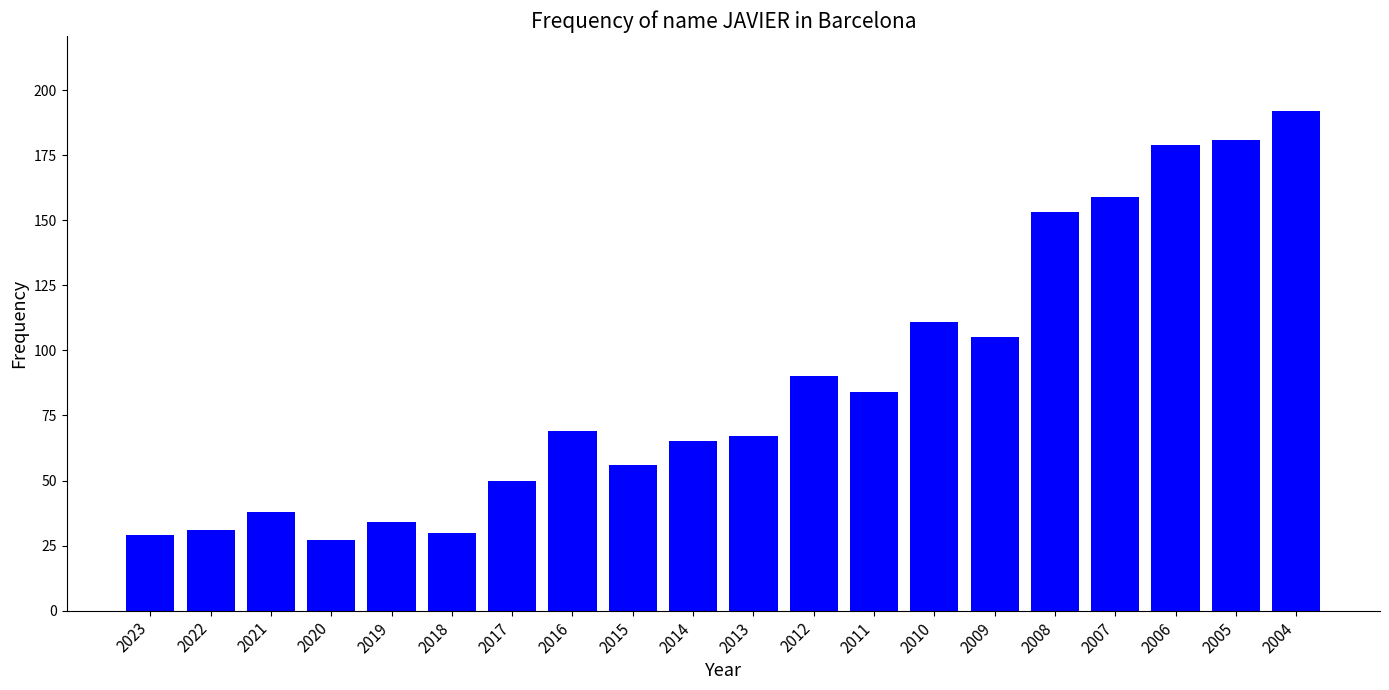

What is the minimum value shown in the chart?

27